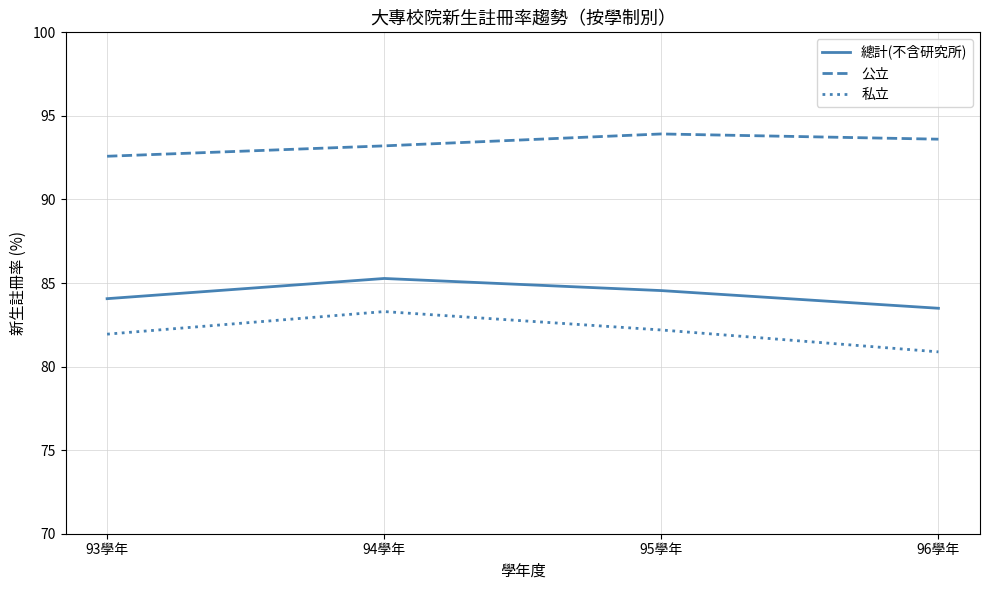

Is this an area chart (filled region under the line)?

No